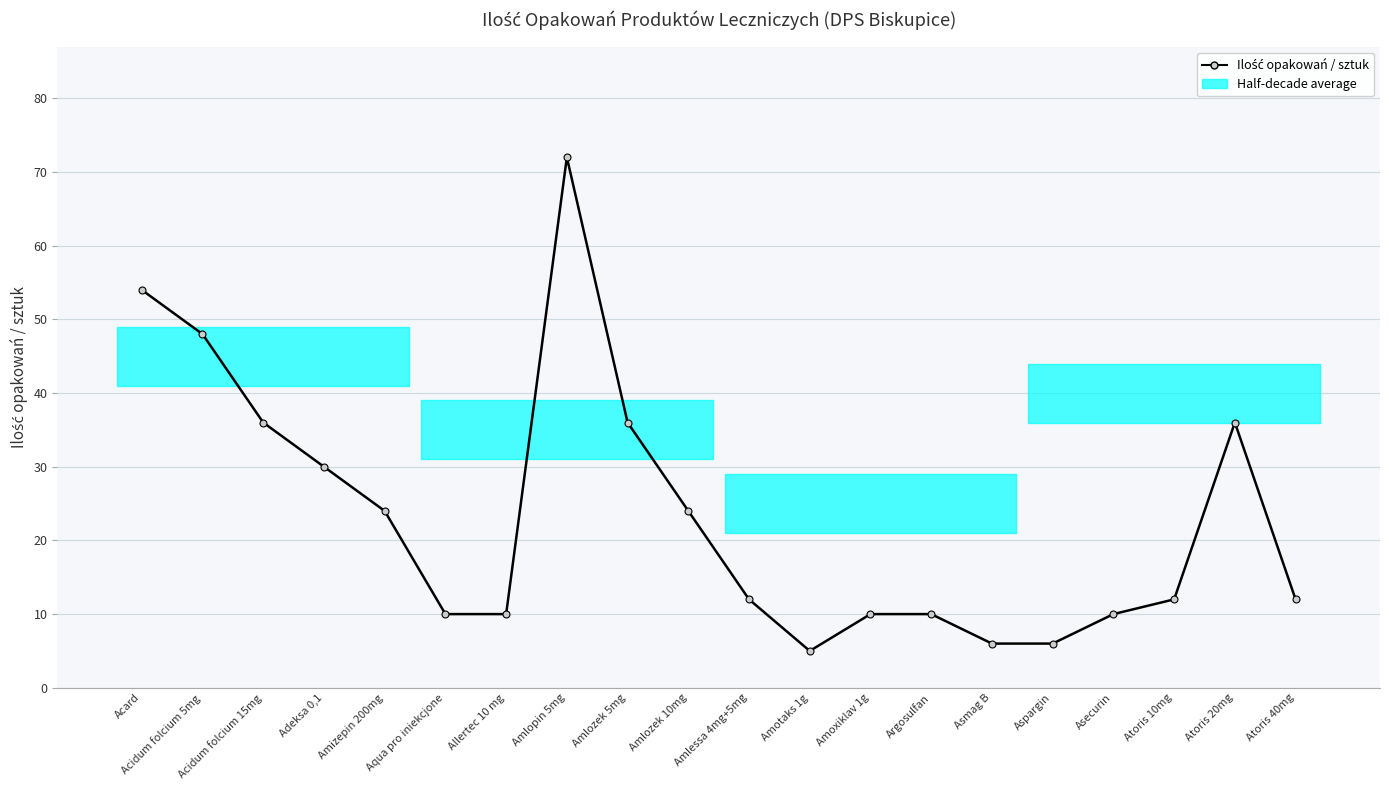

List the labels in order of value, largest first.

Amlopin 5mg, Acard, Acidum folcium 5mg, Acidum folcium 15mg, Amlozek 5mg, Atoris 20mg, Adeksa 0,1, Amizepin 200mg, Amlozek 10mg, Amlessa 4mg+5mg, Atoris 10mg, Atoris 40mg, Aqua pro iniekcjone, Allertec 10 mg, Amoxiklav 1g, Argosulfan, Asecurin, Asmag B, Aspargin, Amotaks 1g